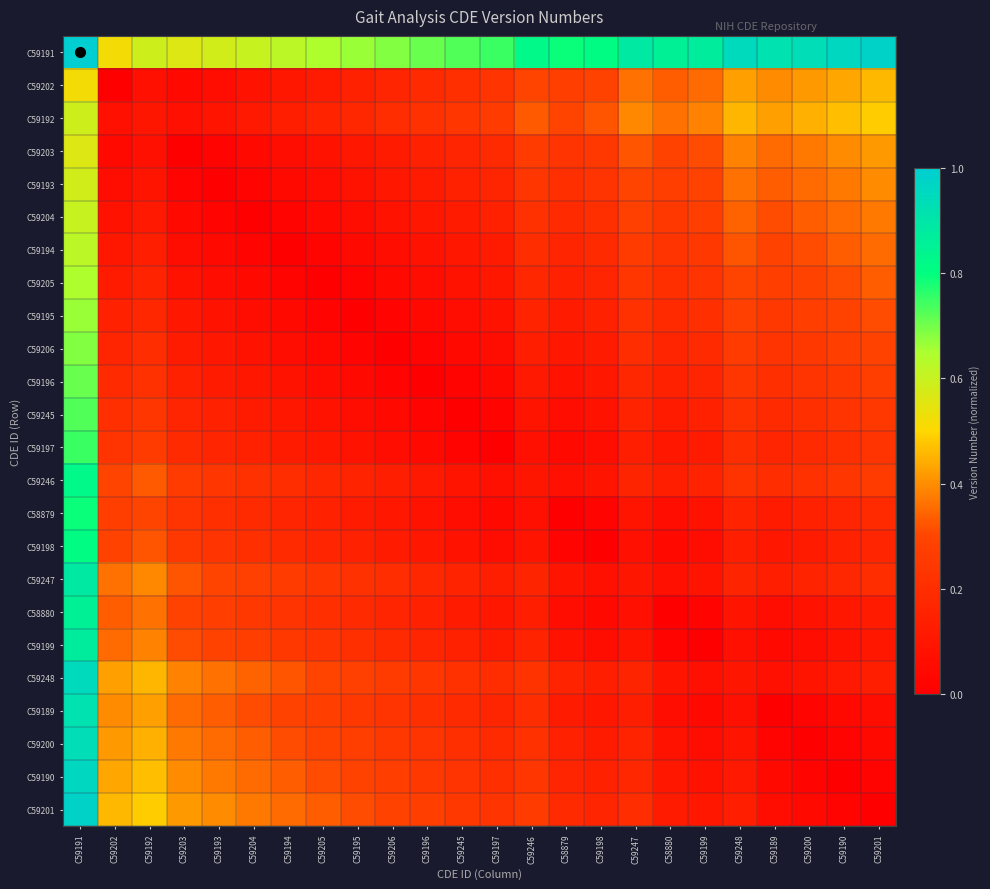

How many categories are shown in the chart?

24